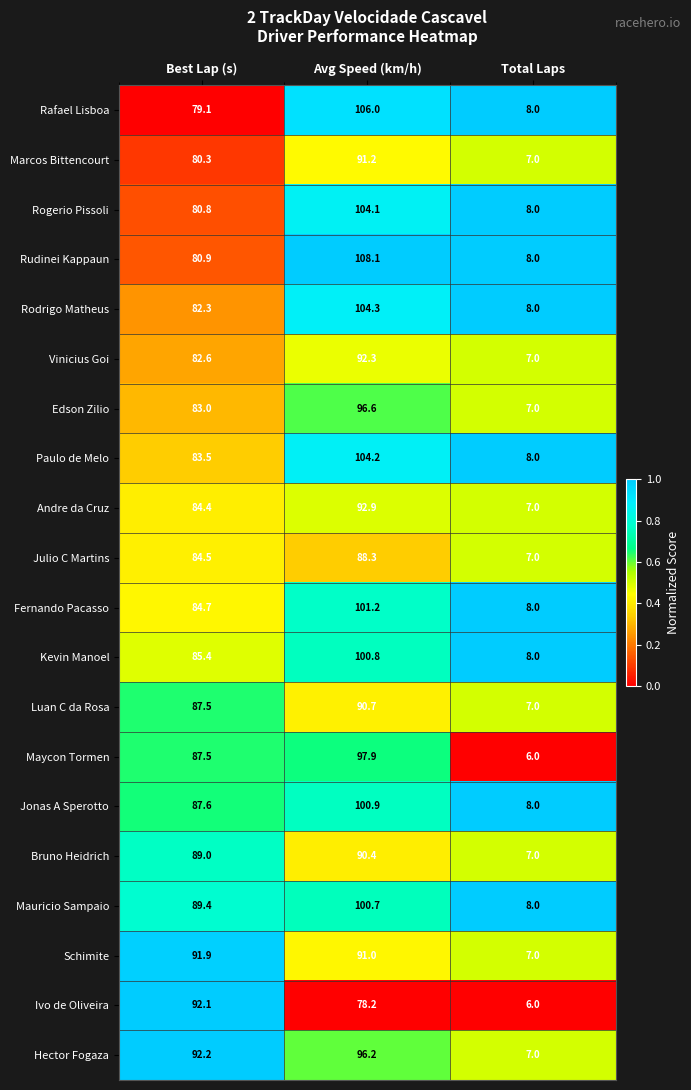

What is the spread (max minus min) of values at Best Lap (s)?

13.1